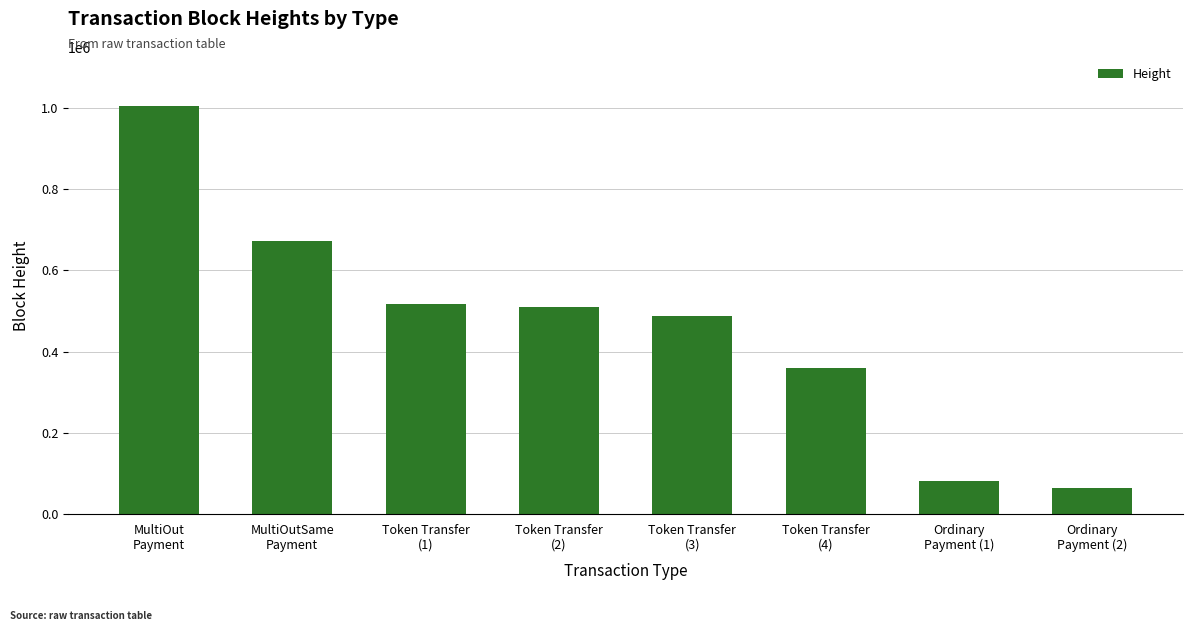

What is the greatest value displayed?

1005561